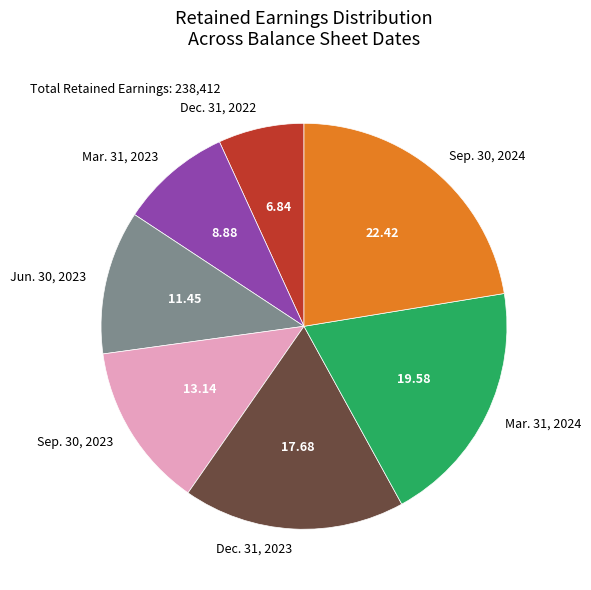

The Dec. 31, 2023 slice represents 5% of the pie. True or false?

False